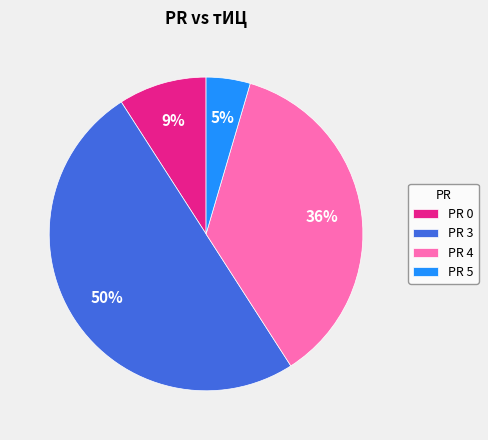

Which category has the biggest portion of the pie?

PR 3